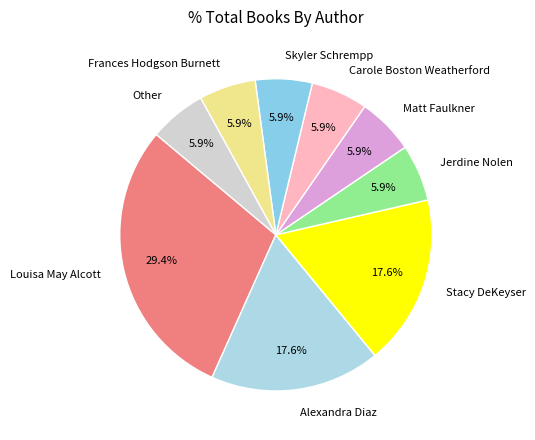

The Stacy DeKeyser slice represents 18% of the pie. True or false?

True